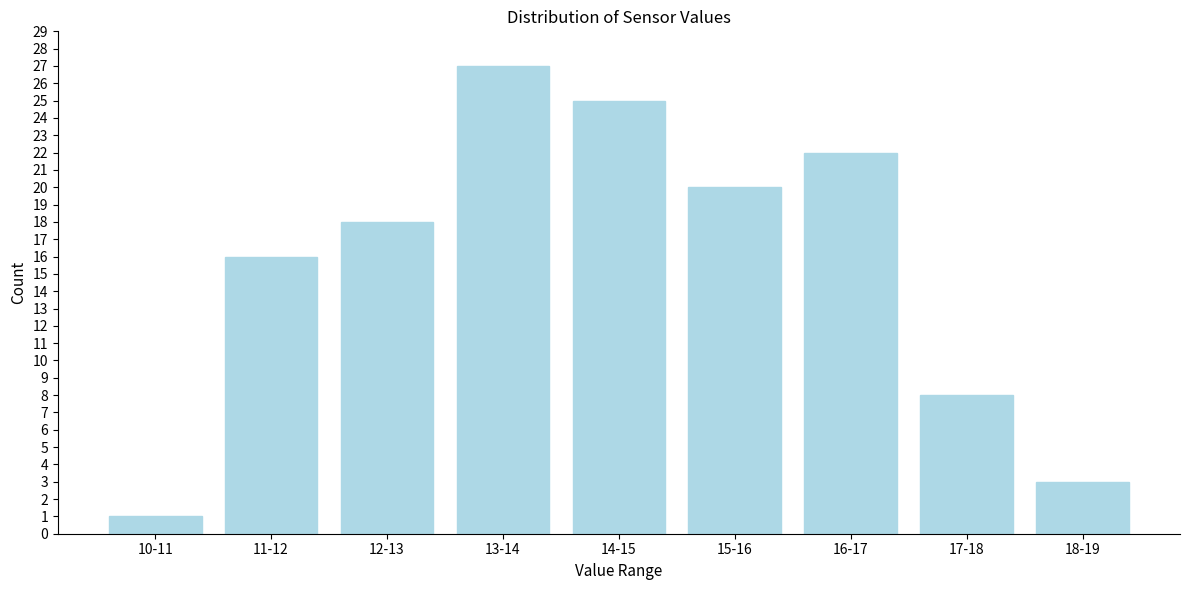

Reading left to right, list all the values displayed in this chart.

10-11=1	11-12=16	12-13=18	13-14=27	14-15=25	15-16=20	16-17=22	17-18=8	18-19=3